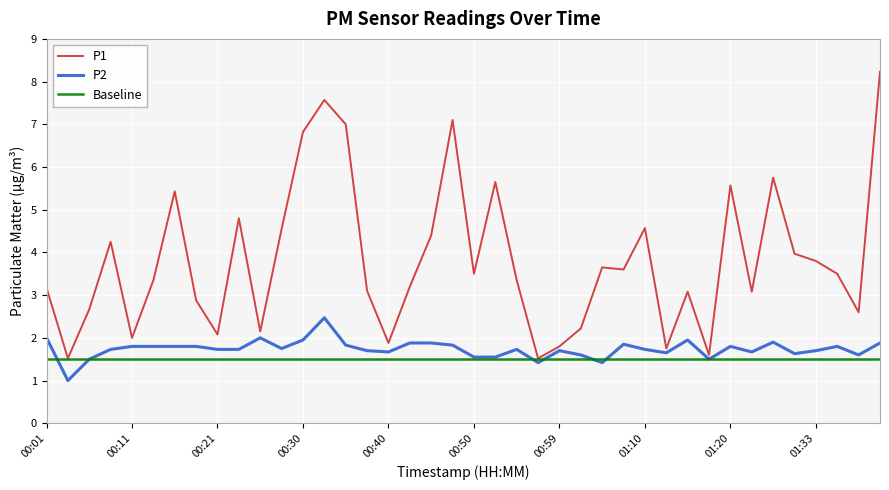

Reading left to right, list all the values displayed in this chart.

P1: 3.2	1.5	2.7	4.2	2.0	3.4	5.4	2.9	2.1	4.8	2.1	4.5	6.8	7.6	7.0	3.1	1.9	3.2	4.4	7.1	3.5	5.7	3.4	1.5	1.8	2.2	3.6	3.6	4.6	1.8	3.1	1.6	5.6	3.1	5.8	4.0	3.8	3.5	2.6	8.2
P2: 2.0	1.0	1.5	1.7	1.8	1.8	1.8	1.8	1.7	1.7	2.0	1.8	1.9	2.5	1.8	1.7	1.7	1.9	1.9	1.8	1.6	1.6	1.7	1.4	1.7	1.6	1.4	1.9	1.7	1.6	1.9	1.5	1.8	1.7	1.9	1.6	1.7	1.8	1.6	1.9